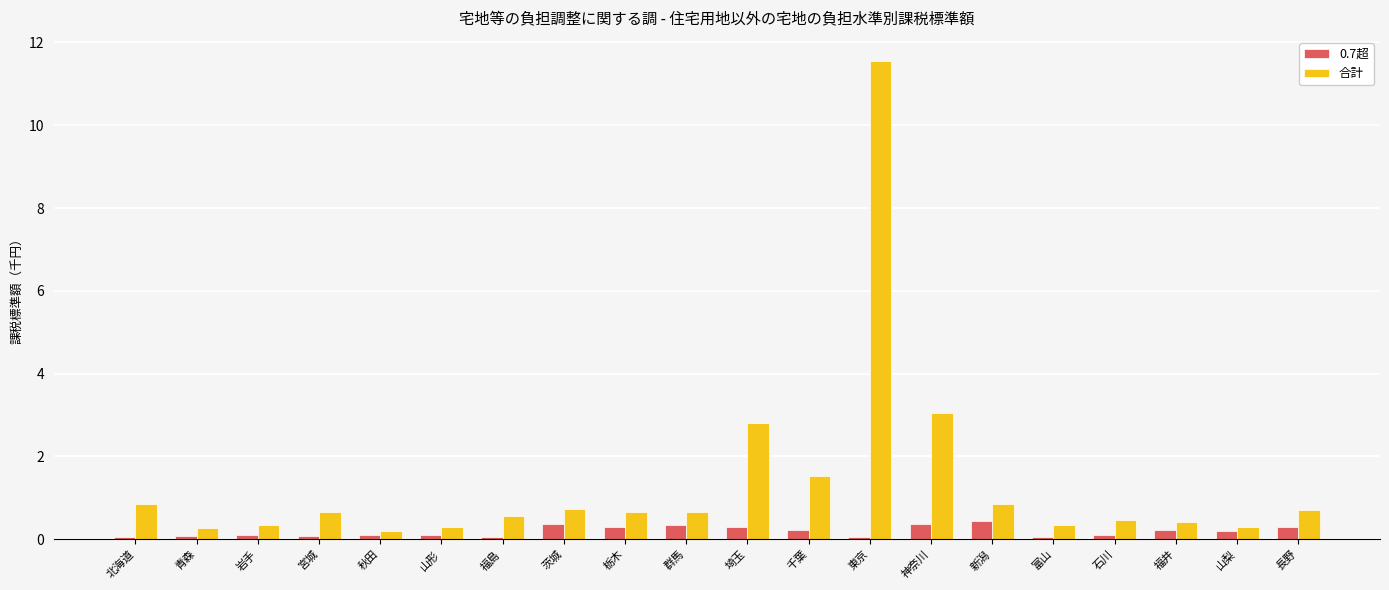

Read the 0.7超 value at 福井.

0.2